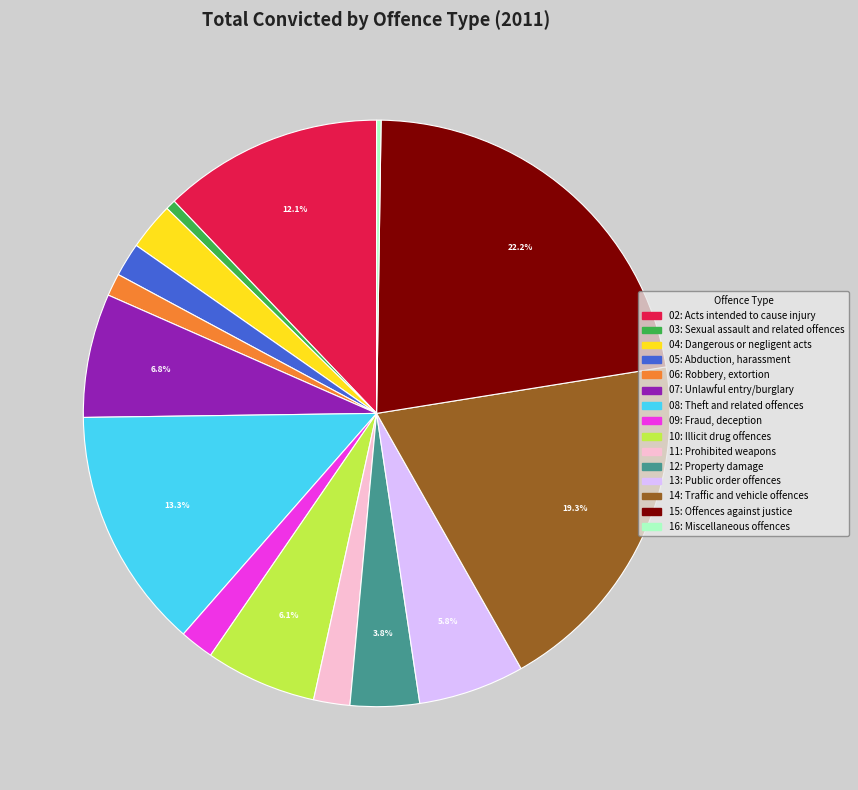

Which has a higher value, 13: Public order offences or 15: Offences against justice?

15: Offences against justice